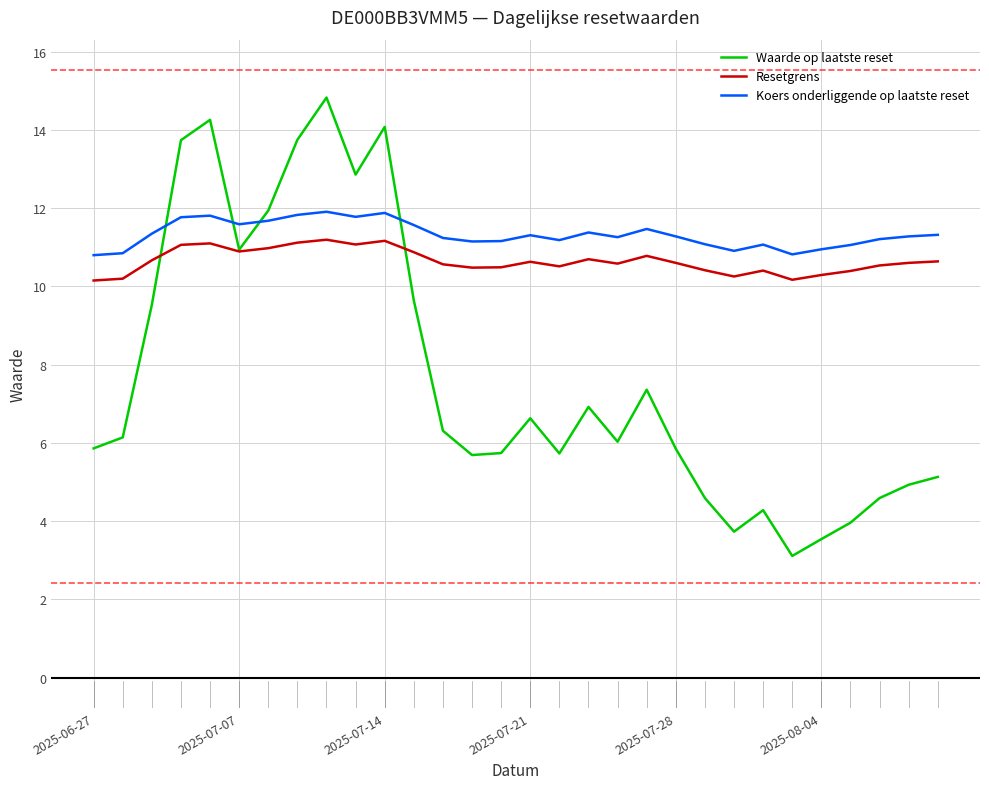

List the series in order of their overall mean, lowest first.

Waarde op laatste reset, Resetgrens, Koers onderliggende op laatste reset